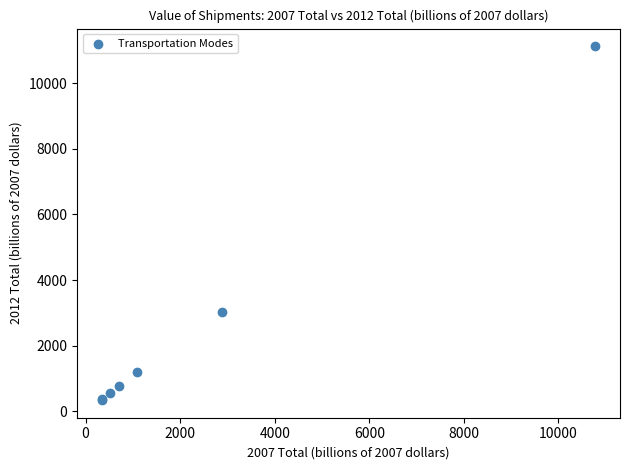

What Y value in the scatter plot is closest to 5734?

3022.6